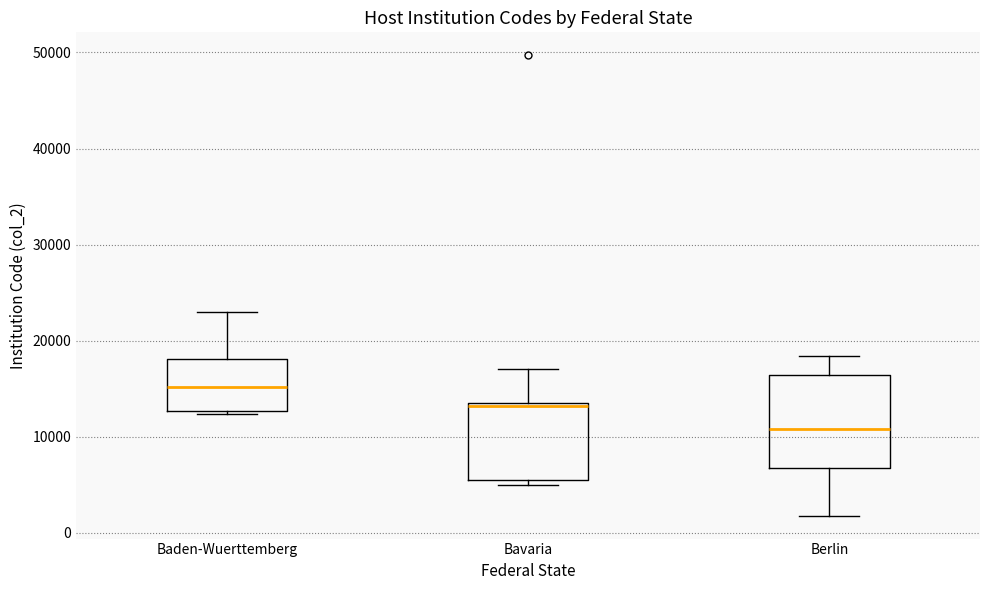

Reading left to right, transcribe this box plot: for each box, give where its median line is, the range the box spans, and where its two whiskers end, as read against the y-axis. The values are not printed on the chart, so give them approximately, as read against the axis.

Baden-Wuerttemberg: median 15000, box 13000 to 18000, whiskers 12000 to 23000
Bavaria: median 13000, box 6000 to 14000, whiskers 5000 to 17000
Berlin: median 11000, box 7000 to 16000, whiskers 2000 to 18000